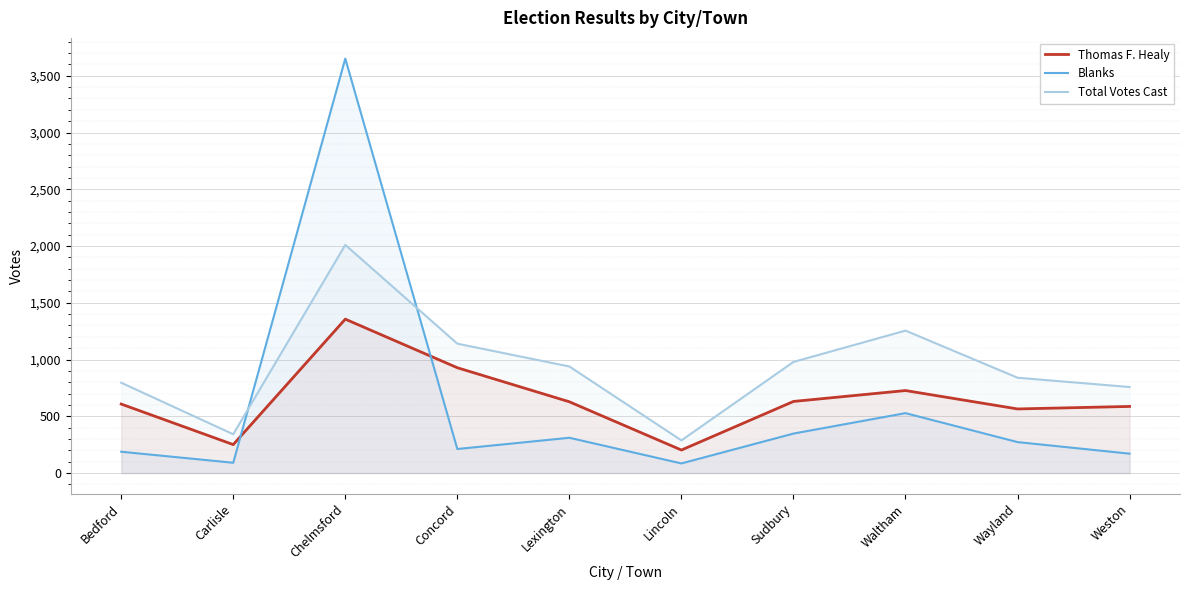

In Total Votes Cast, how many points are lower than both neighbors (excluding endpoints)?

2